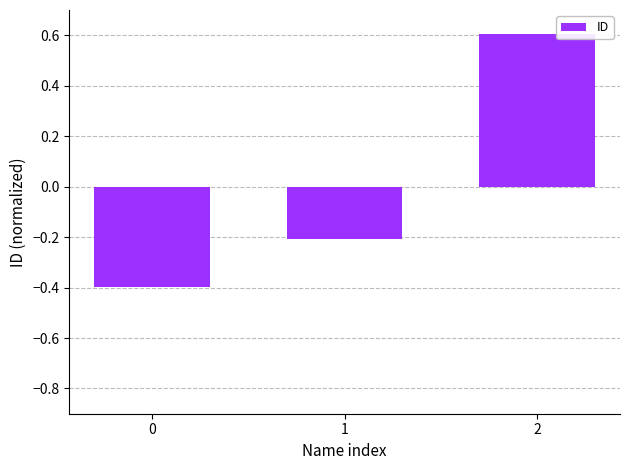

What is the change in value from 0 to 1?

+0.2